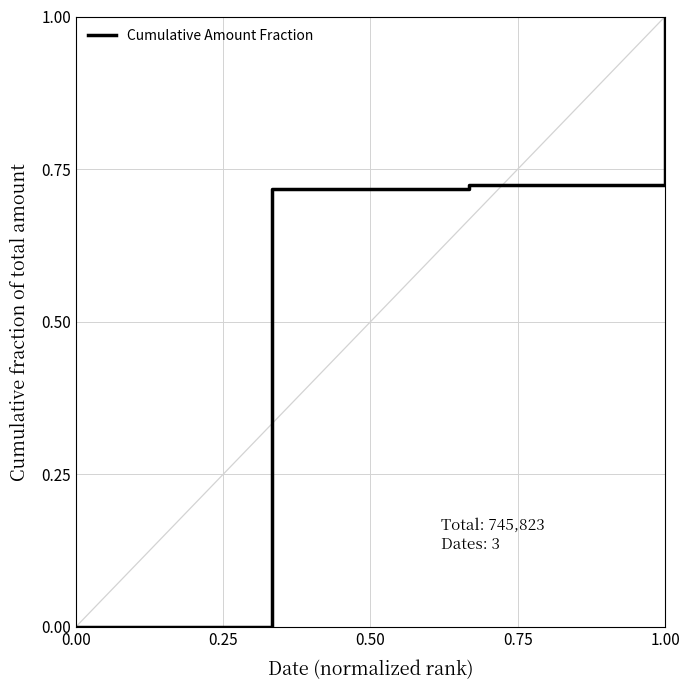

What is the sum of all values?

2.4